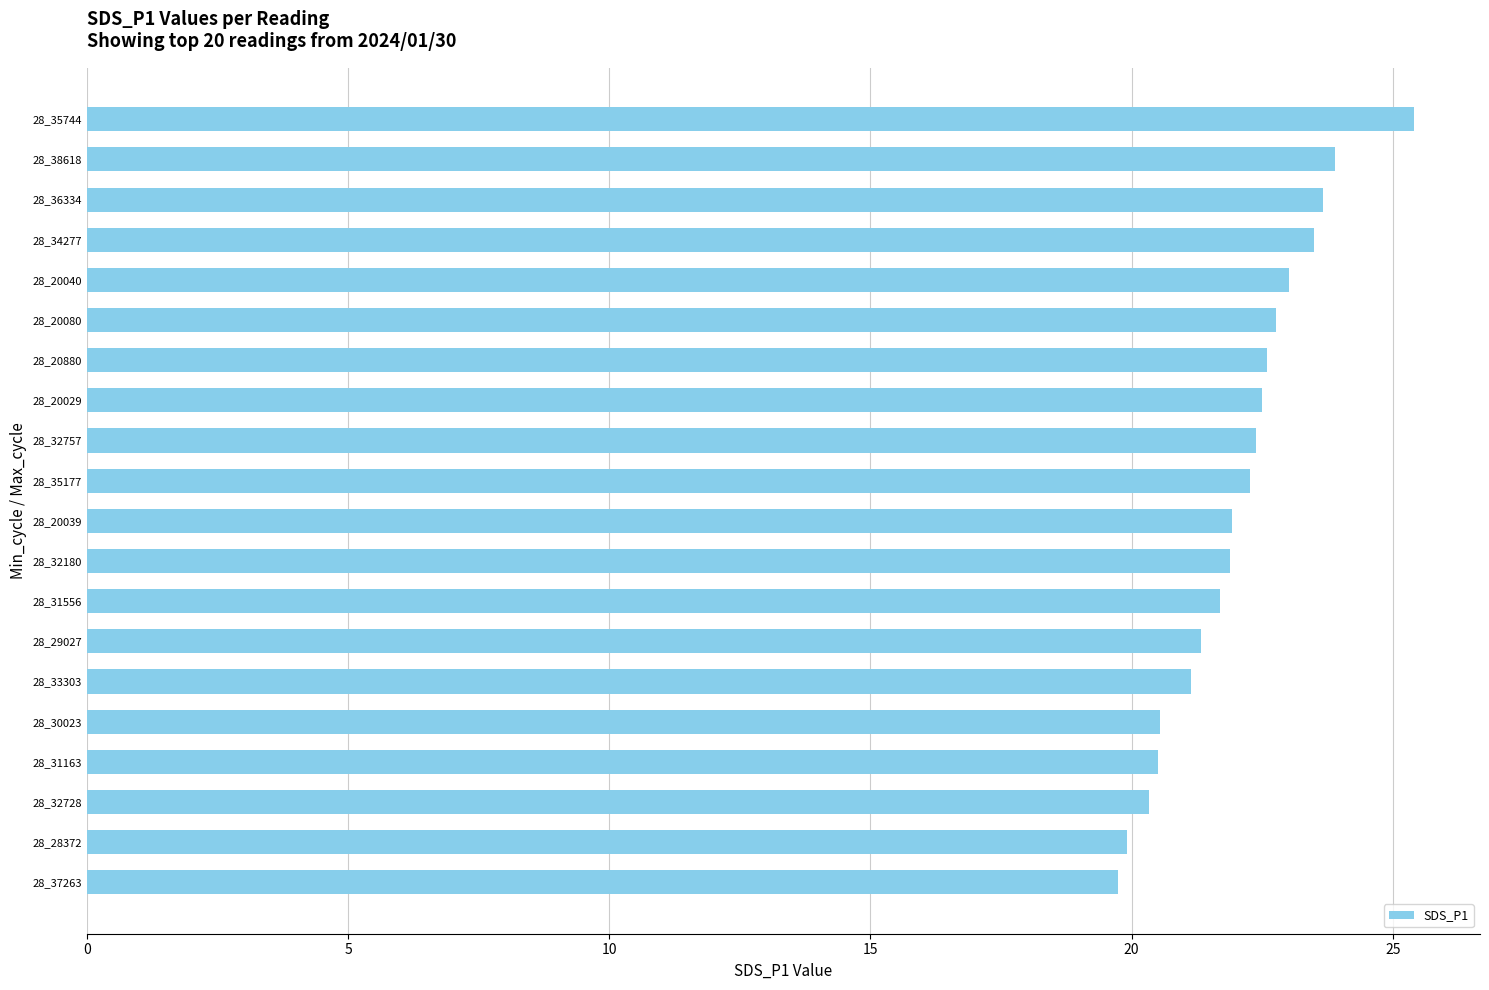

What is the minimum value shown in the chart?

19.7